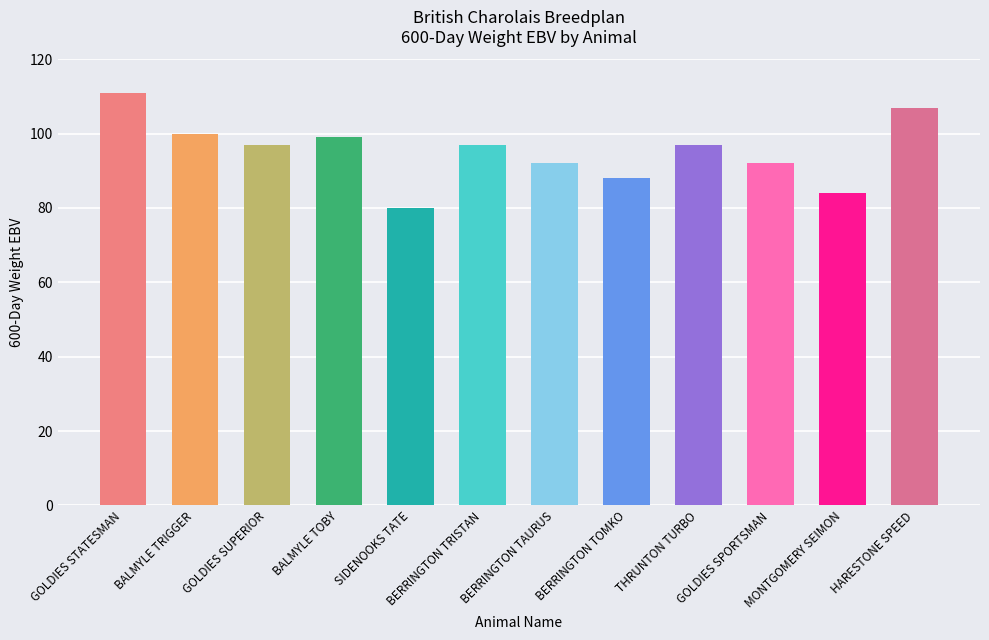

What is the greatest value displayed?

111